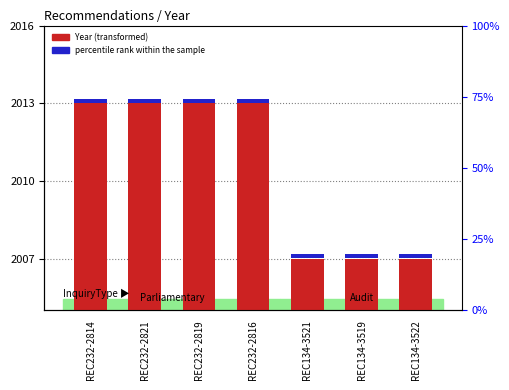

Does the chart contain stacked bars?

No